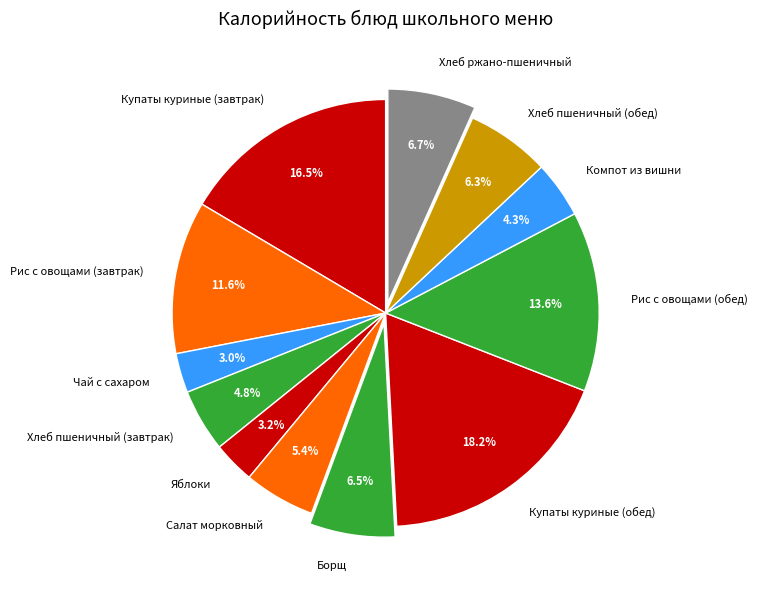

Approximately how many times larger is the value at Хлеб пшеничный (завтрак) compared to Яблоки?

1.5